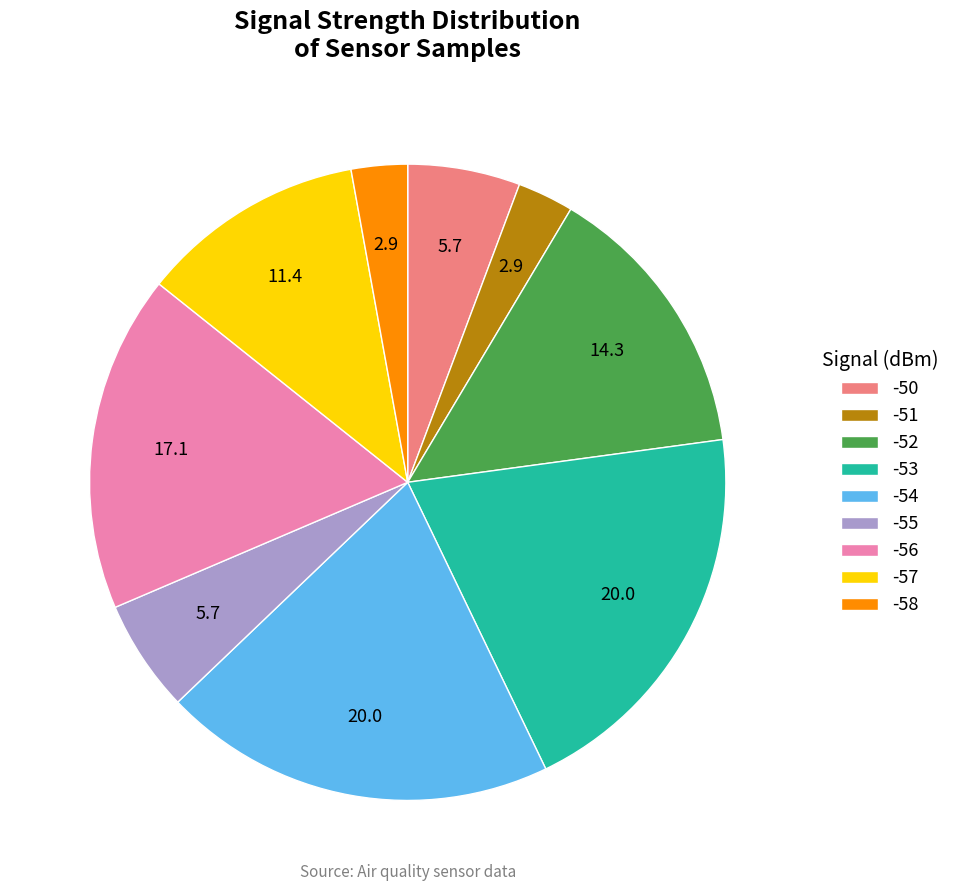

Between -57 and -51, which is larger?

-57